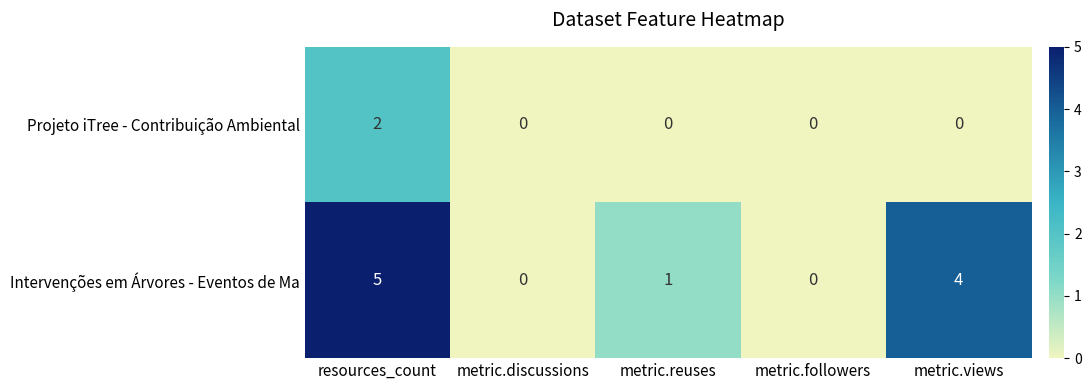

List the series in order of their overall mean, highest first.

Intervenções em Árvores - Eventos de Ma, Projeto iTree - Contribuição Ambiental